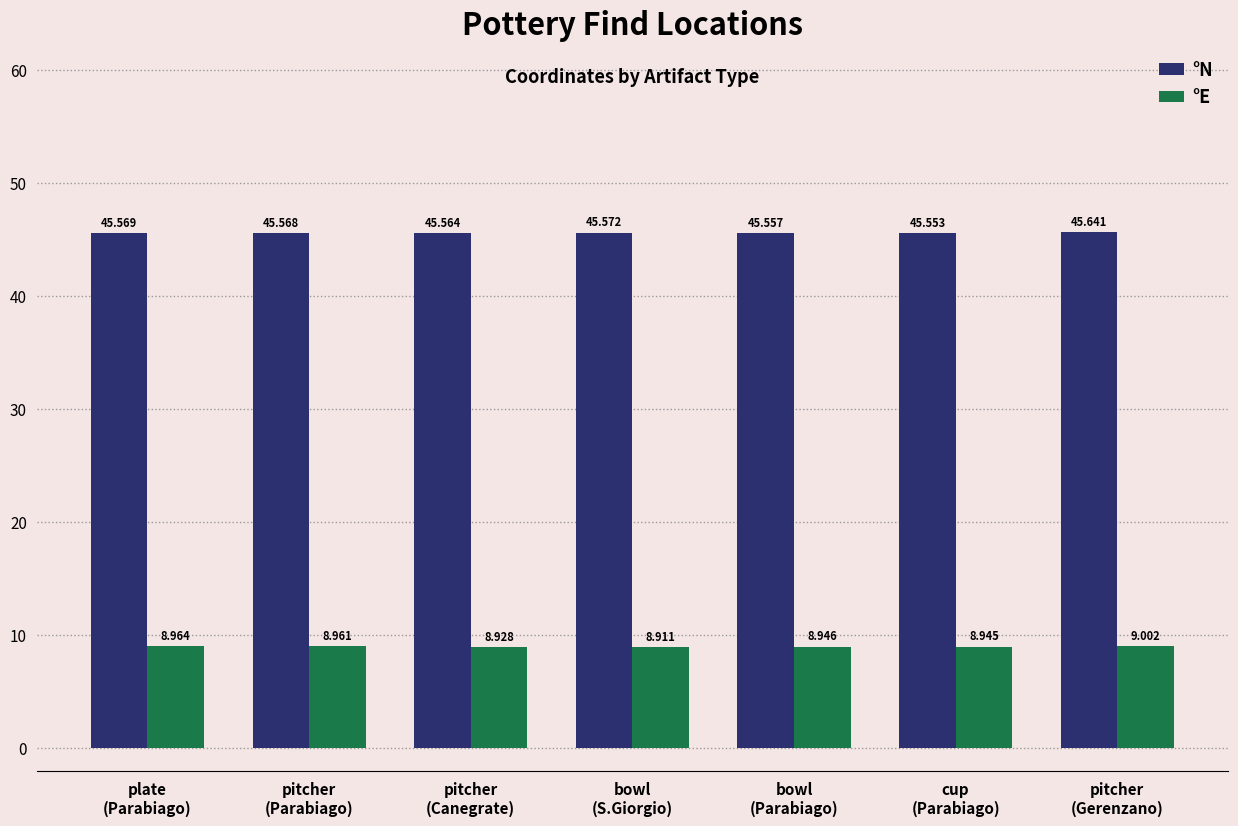

What are all the series names shown in the legend?

°N, °E